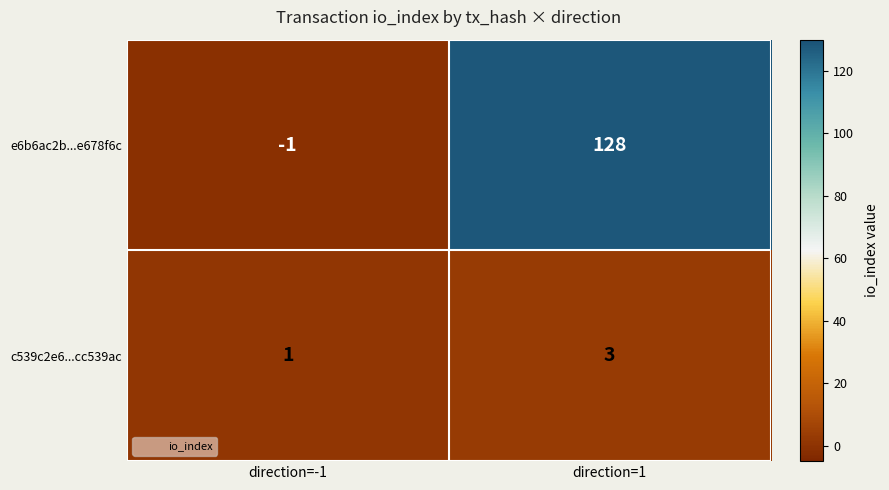

Which category has the highest value across all series?

direction=1